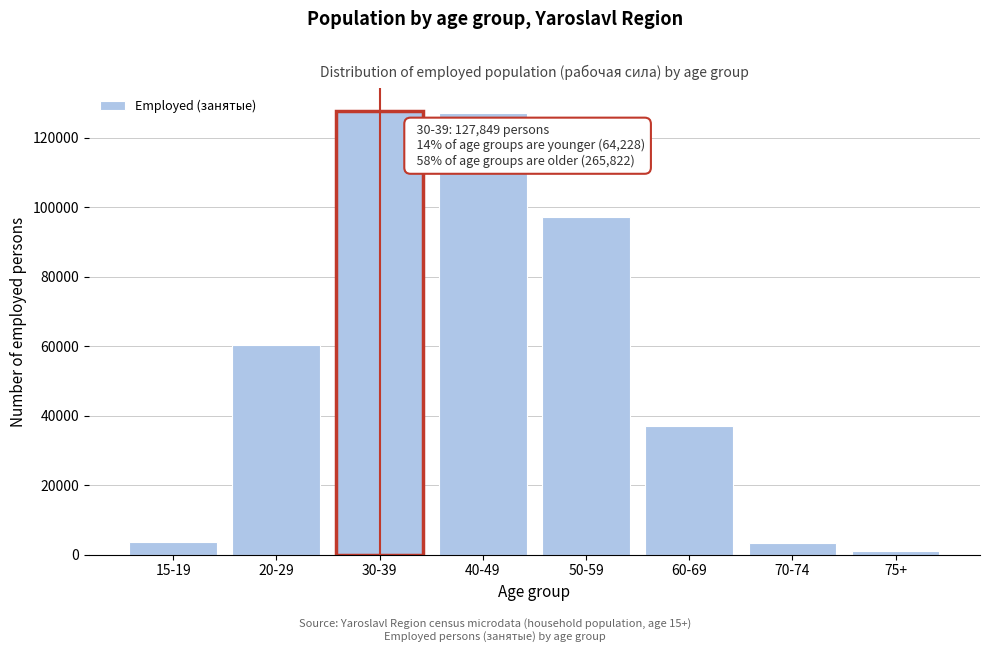

Which has a higher value, 50-59 or 60-69?

50-59